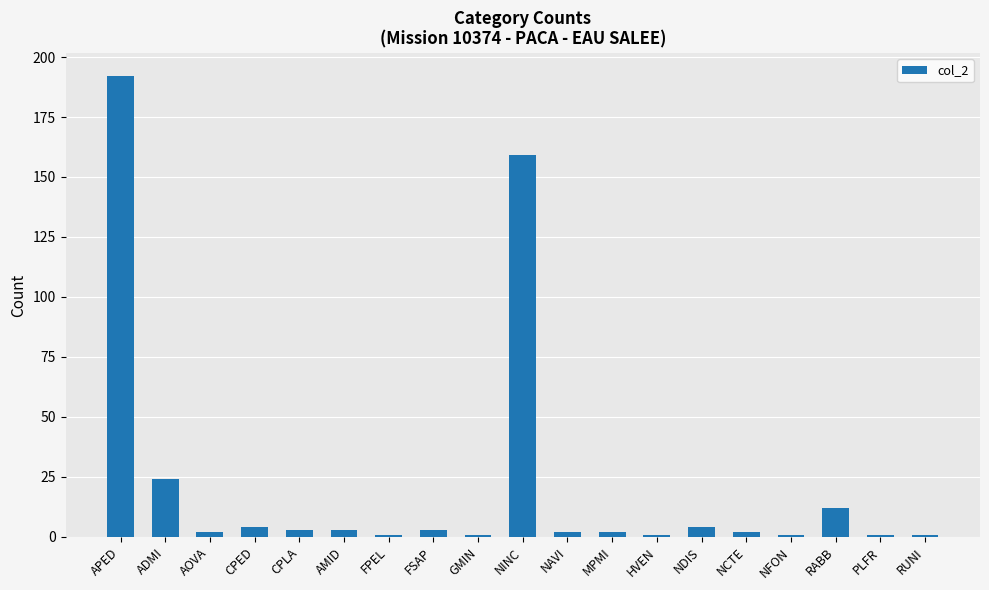

What is the difference between the maximum and minimum values?

191